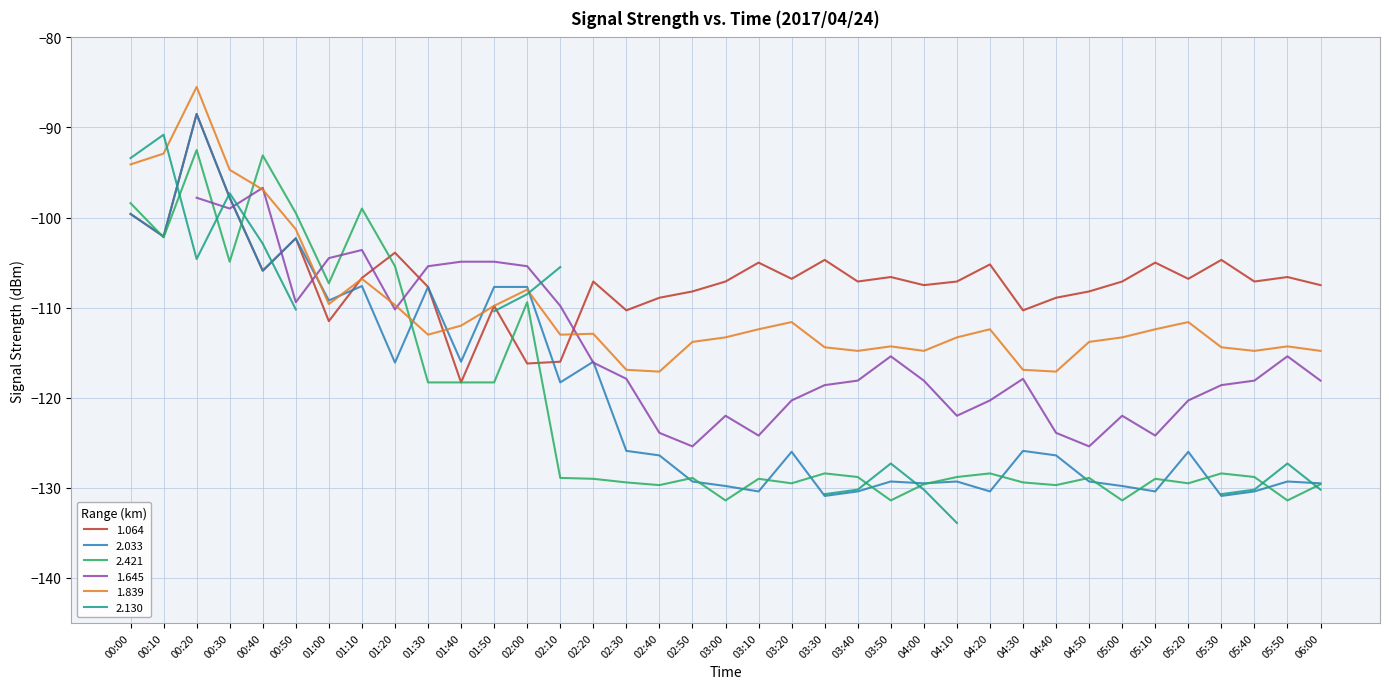

True or false: 1.839 has a value of -162.6 at 00:10.

False